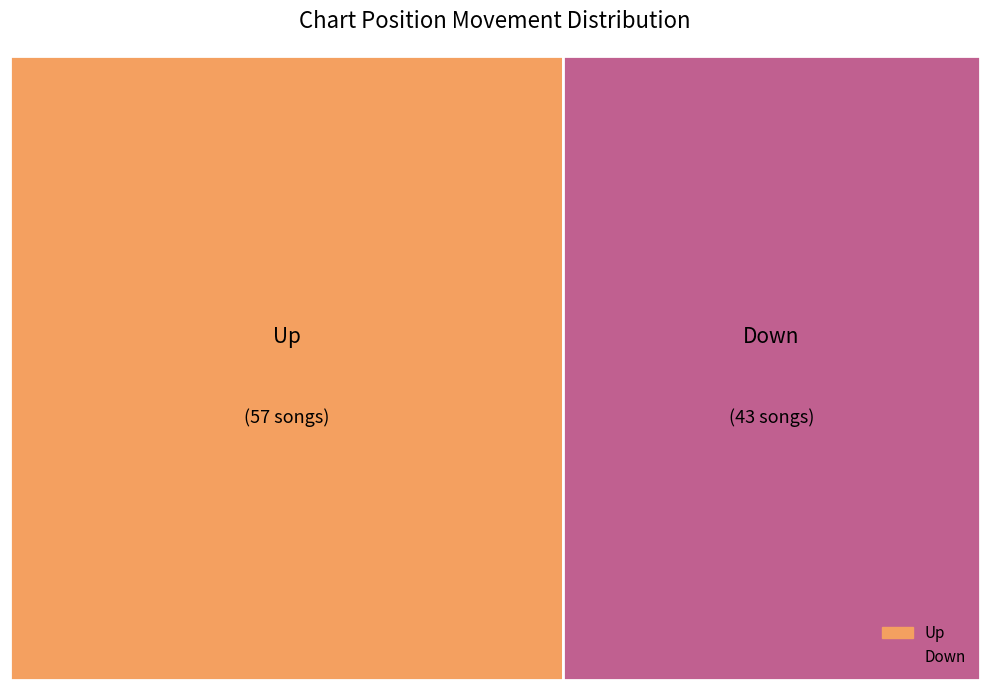

To the nearest percent, what percentage of the pie is up?

57%